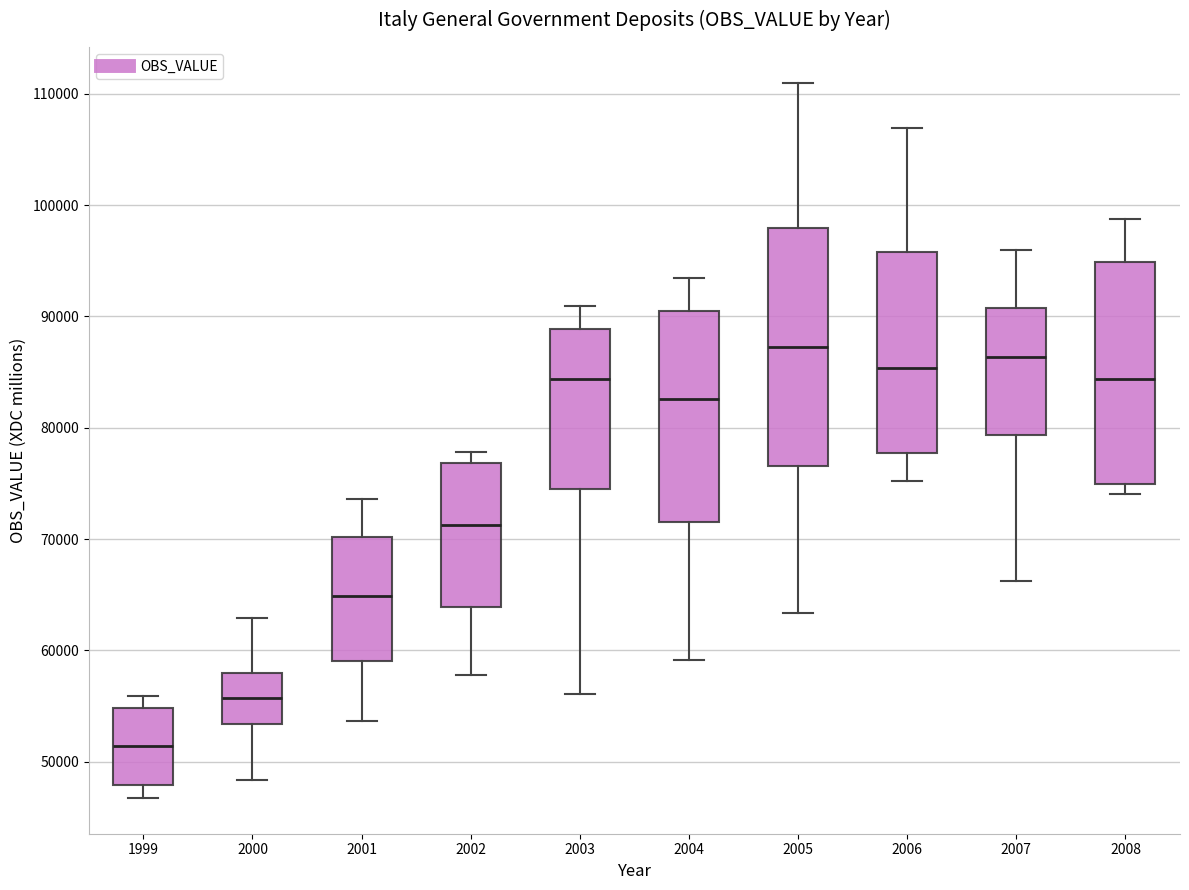

Reading left to right, transcribe this box plot: for each box, give where its median line is, the range the box spans, and where its two whiskers end, as read against the y-axis. The values are not printed on the chart, so give them approximately, as read against the axis.

1999: median 51000, box 48000 to 55000, whiskers 47000 to 56000
2000: median 56000, box 53000 to 58000, whiskers 48000 to 63000
2001: median 65000, box 59000 to 70000, whiskers 54000 to 74000
2002: median 71000, box 64000 to 77000, whiskers 58000 to 78000
2003: median 84000, box 74000 to 89000, whiskers 56000 to 91000
2004: median 83000, box 72000 to 90000, whiskers 59000 to 93000
2005: median 87000, box 77000 to 98000, whiskers 63000 to 111000
2006: median 85000, box 78000 to 96000, whiskers 75000 to 107000
2007: median 86000, box 79000 to 91000, whiskers 66000 to 96000
2008: median 84000, box 75000 to 95000, whiskers 74000 to 99000